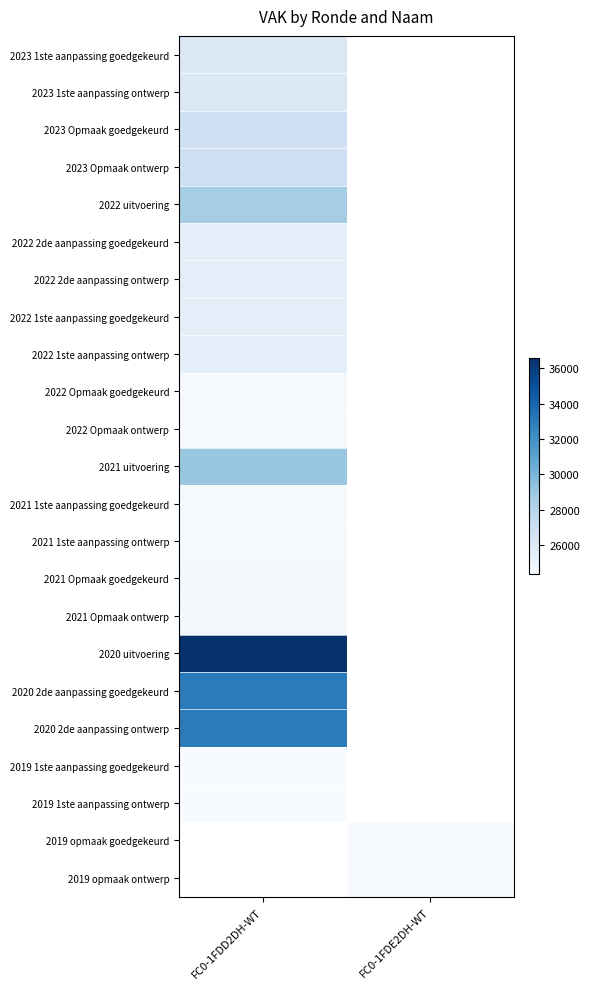

Which has a higher value, FC0-1FDE2DH-WT or FC0-1FDD2DH-WT?

FC0-1FDD2DH-WT